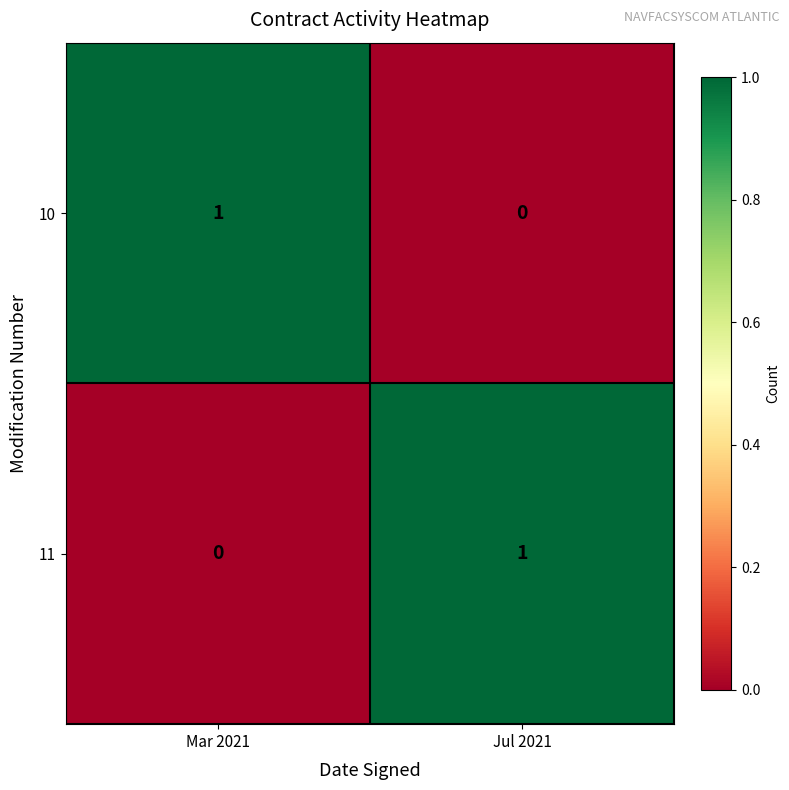

At which label does 10 reach its peak?

Mar 2021